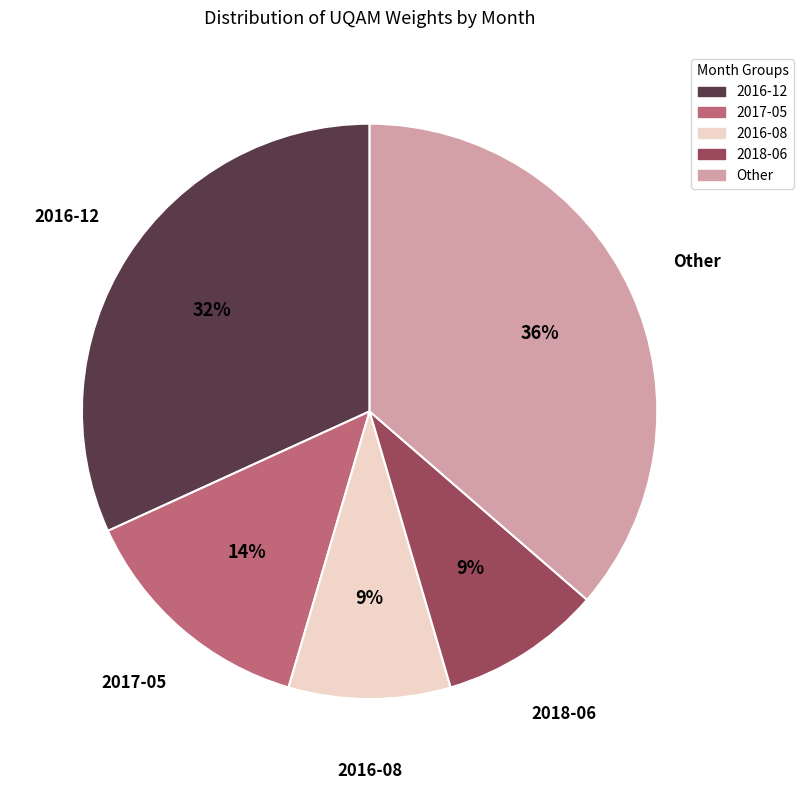

To the nearest percent, what is the difference between the largest and smallest slice percentages?

27%